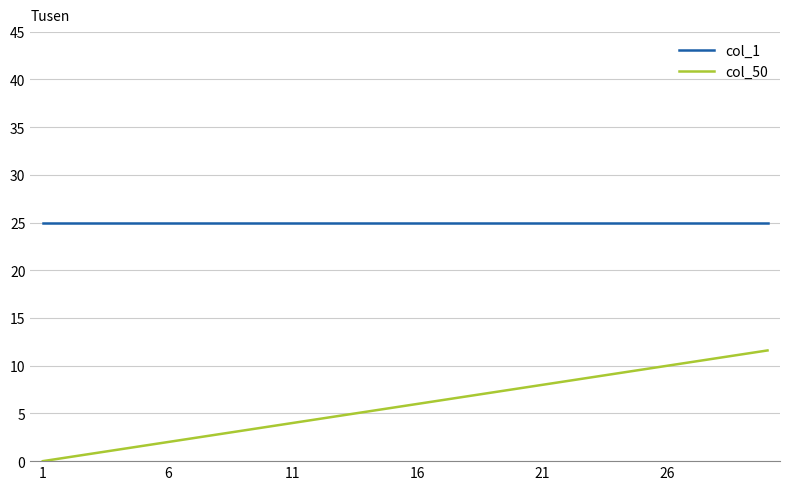

Which series has the largest total across all categories?

col_1